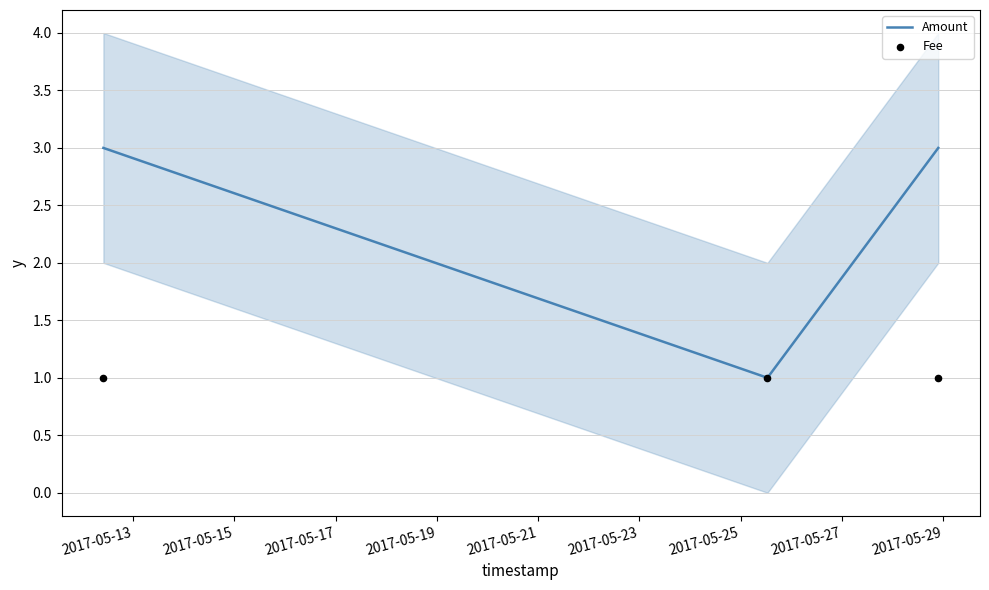

Which series has the largest total across all categories?

Amount